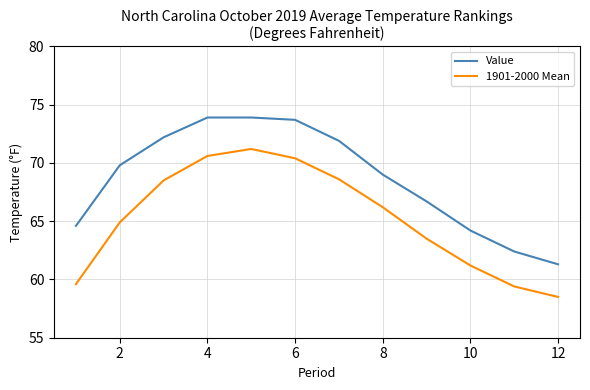

Which series has the largest total across all categories?

Value